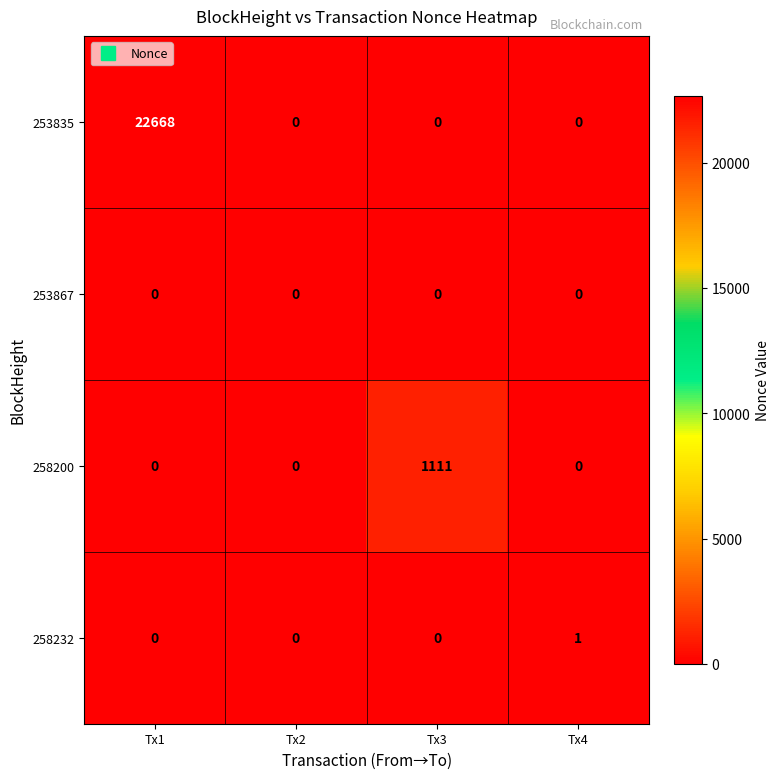

At which category is the sum across all series the highest?

Tx1